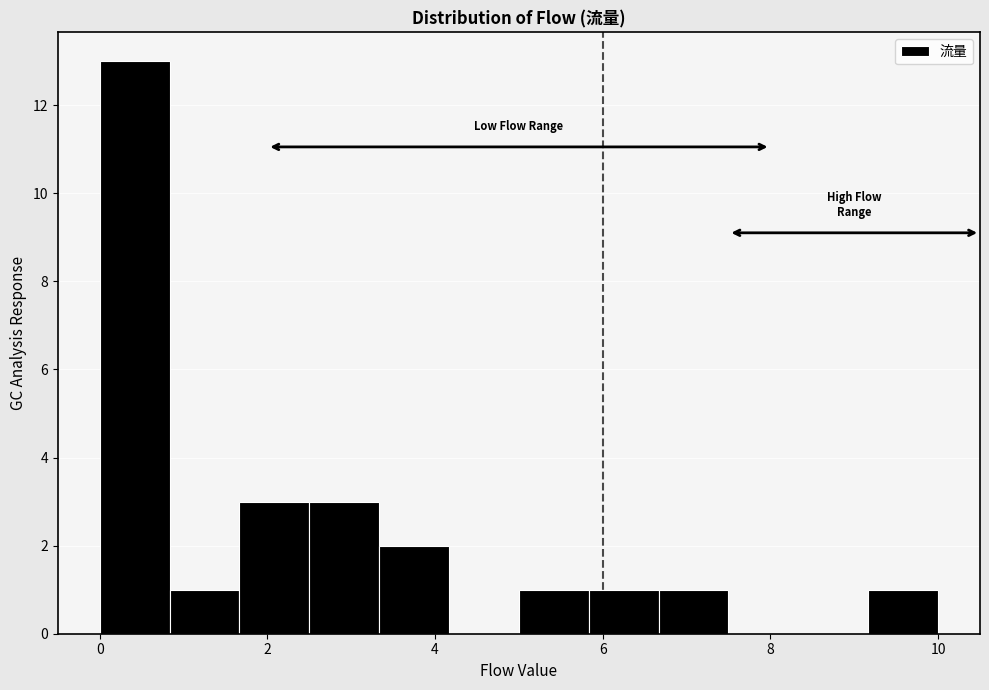

Which range on the x-axis has the tallest bar?

0.0 to 0.8